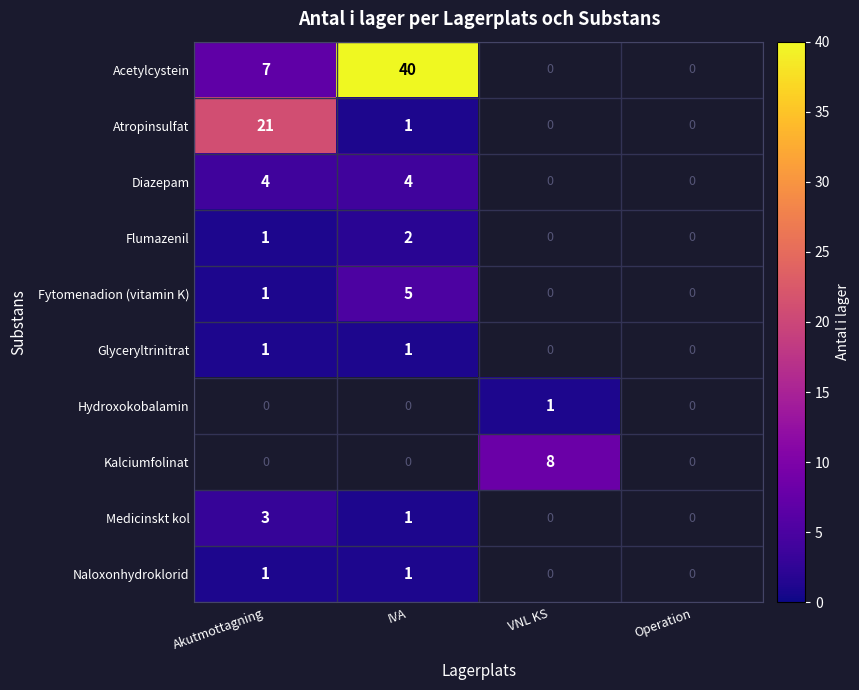

How many categories are shown in the chart?

4